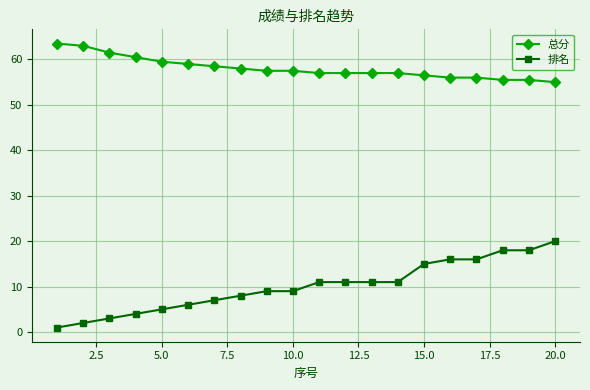

What is the average value of the 排名 series?

10.1